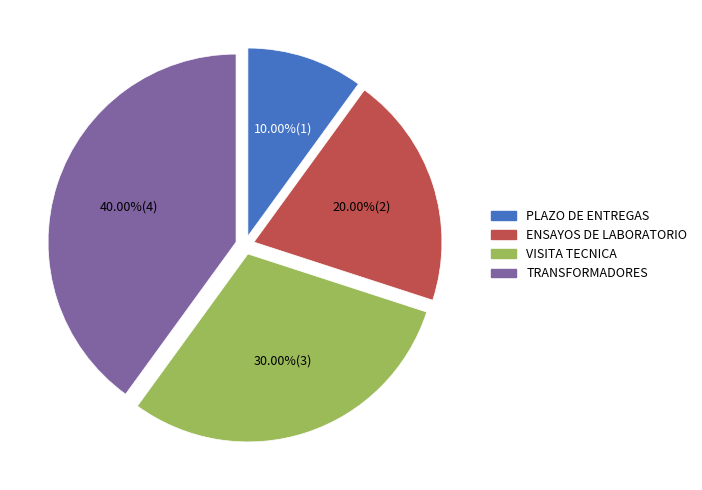

Count the number of slices in the pie.

4